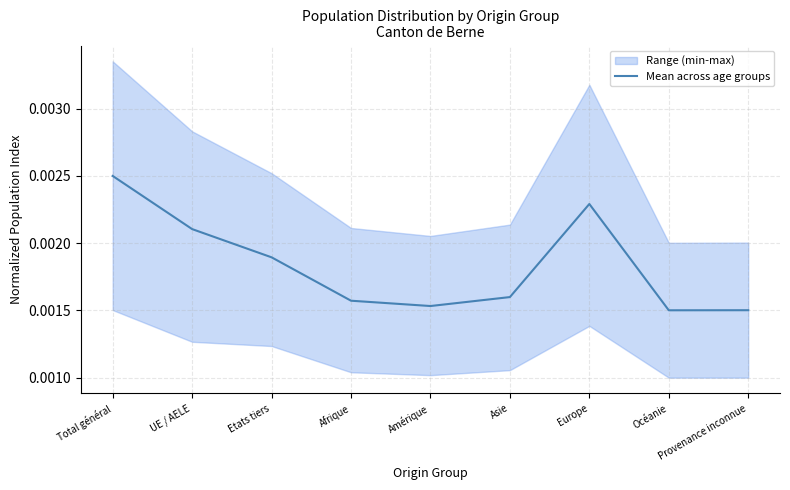

True or false: the data has more than 0 interior local peaks.

True